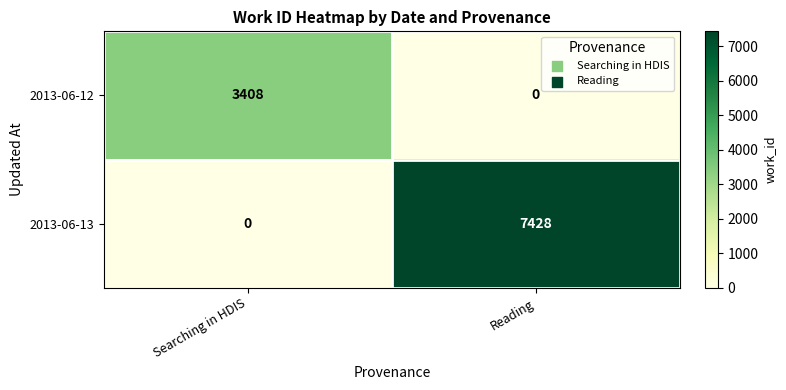

List the series in order of their peak value, highest first.

2013-06-13, 2013-06-12